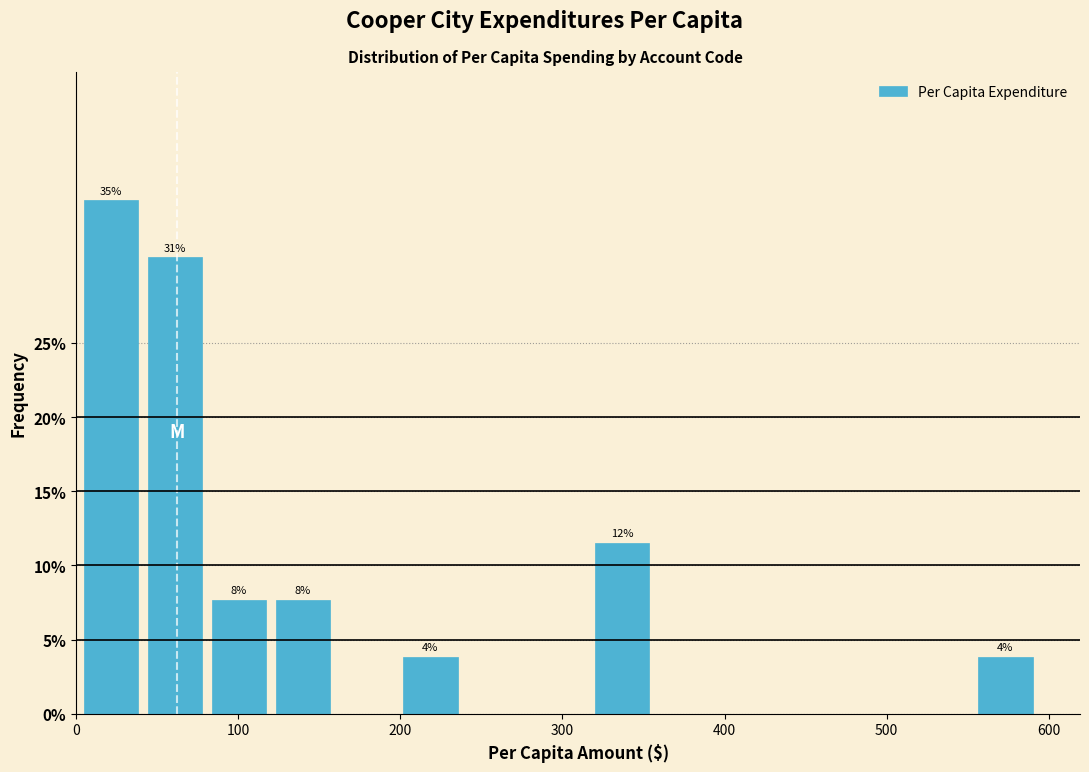

Around what value on the x-axis is the tallest bar? Give the approximate position of its centre, as read against the axis.

20